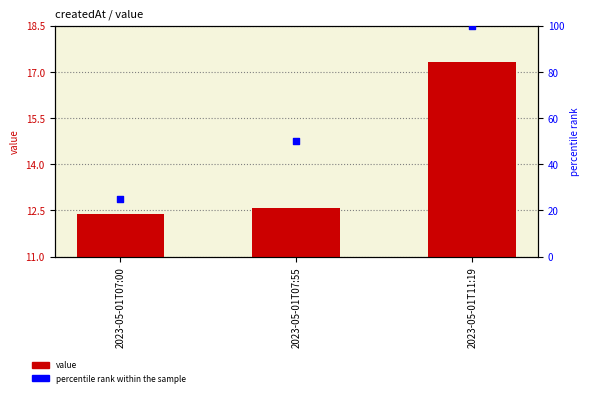

Which series has the largest total across all categories?

percentile rank within the sample